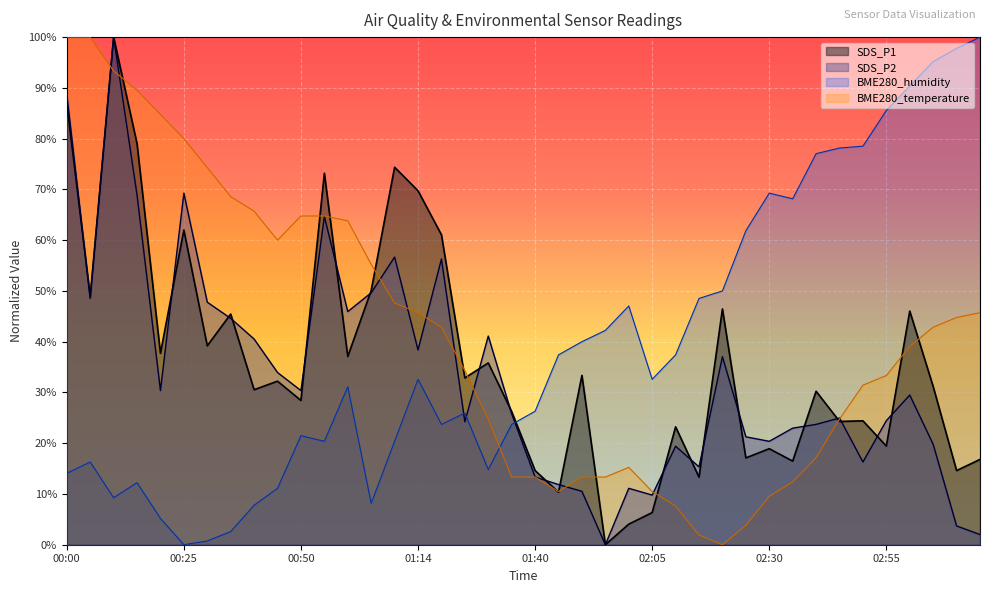

List the series in order of their overall mean, lowest first.

SDS_P2, SDS_P1, BME280_humidity, BME280_temperature